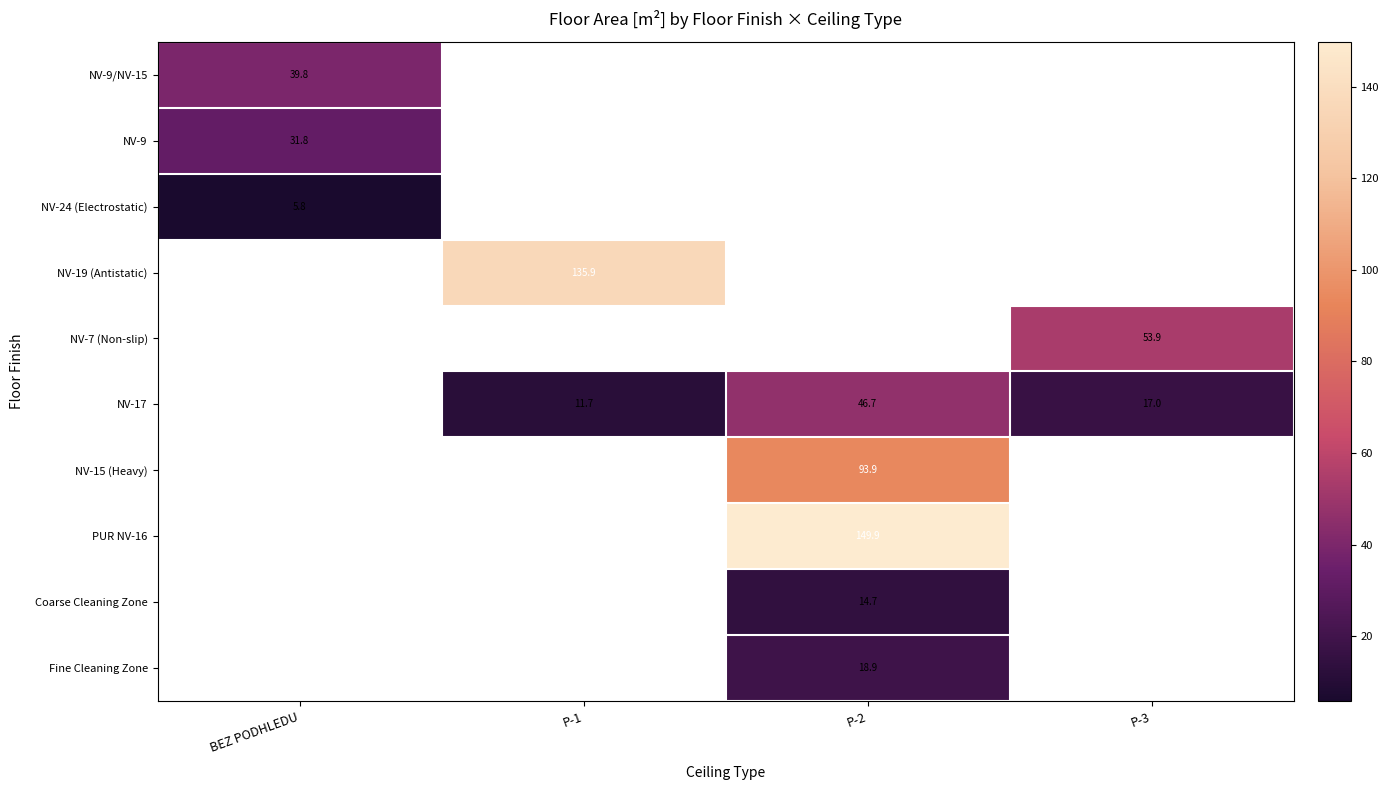

Read the Coarse Cleaning Zone value at P-2.

14.7